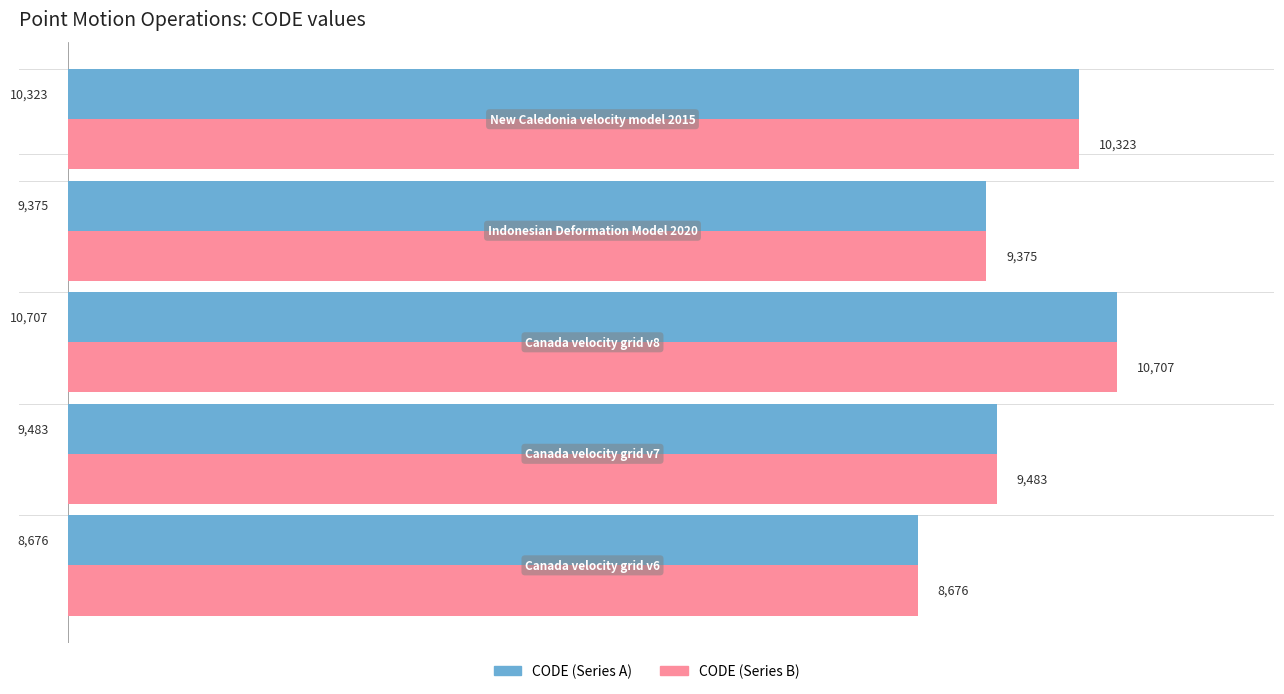

What is the smallest value displayed?

8676